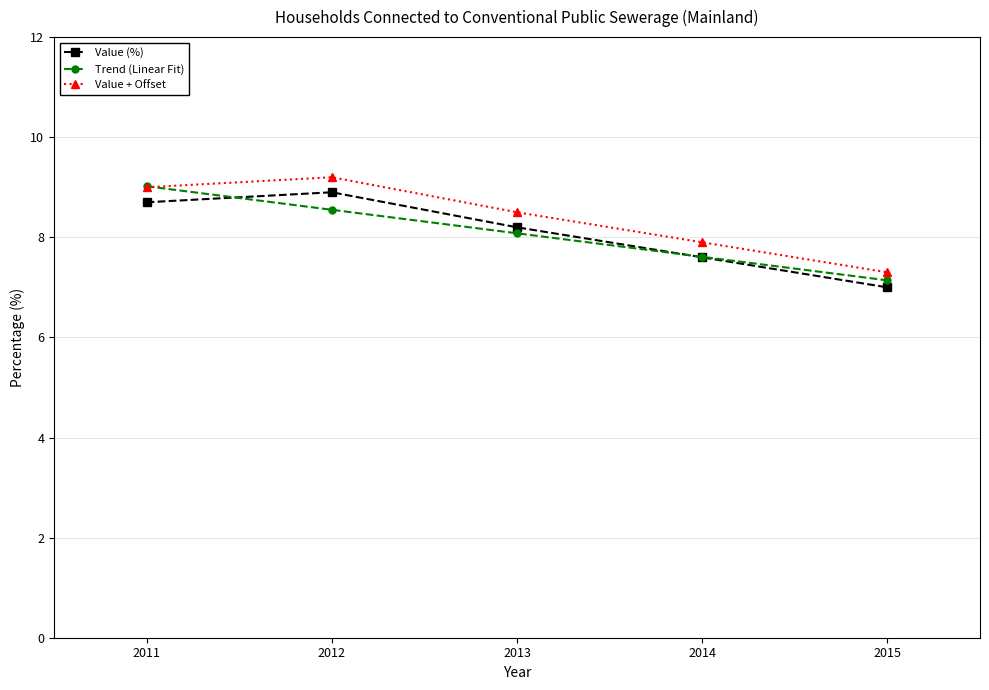

What is the spread (max minus min) of values at 2011?

0.3